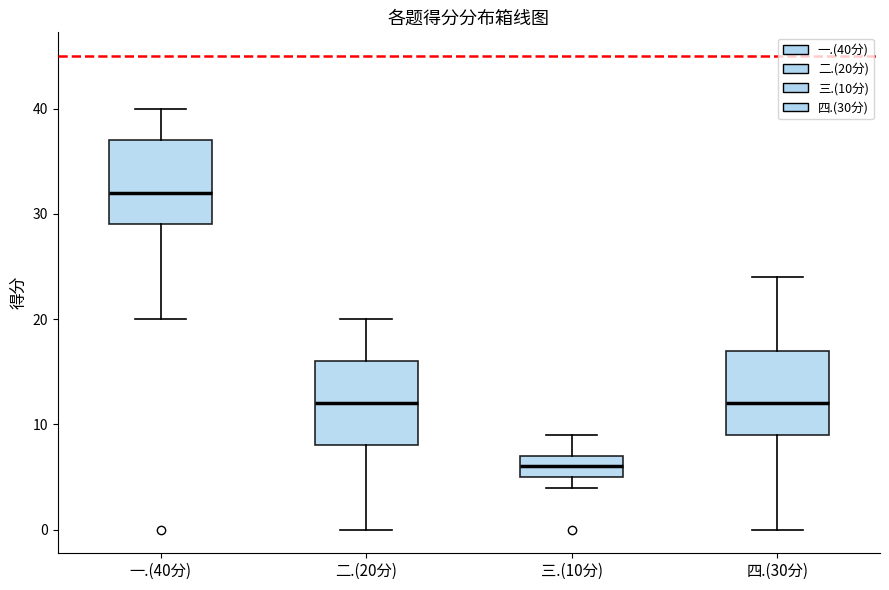

Which box has the lowest median line?

三.(10分)